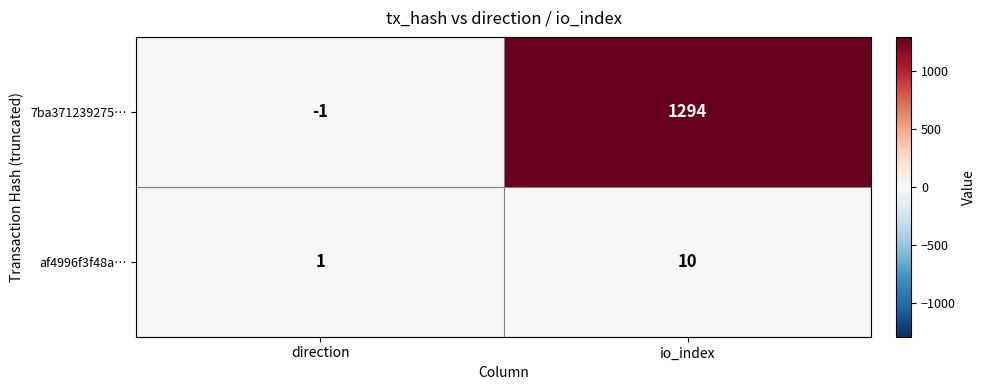

What is the total value across all series at io_index?

1304